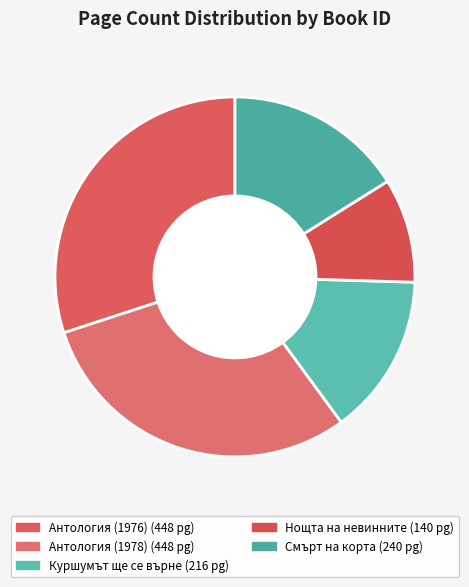

Count the number of slices in the pie.

5